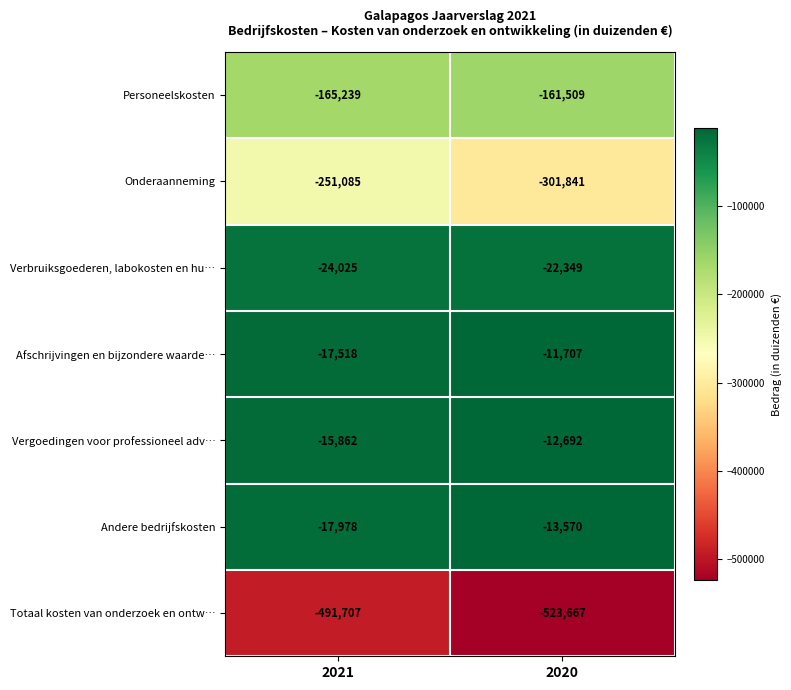

Which series has the widest spread of values?

Onderaanneming